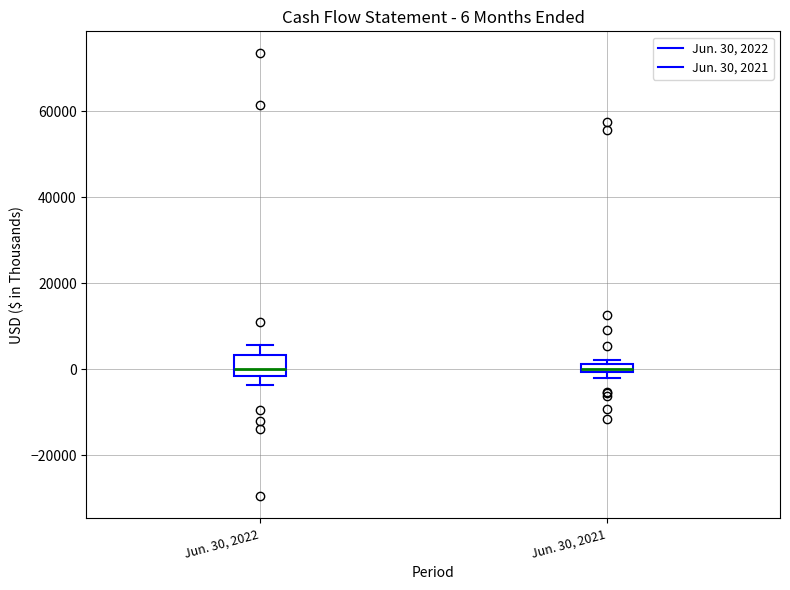

Which box is the tallest, from its lower edge to its upper edge?

Jun. 30, 2022